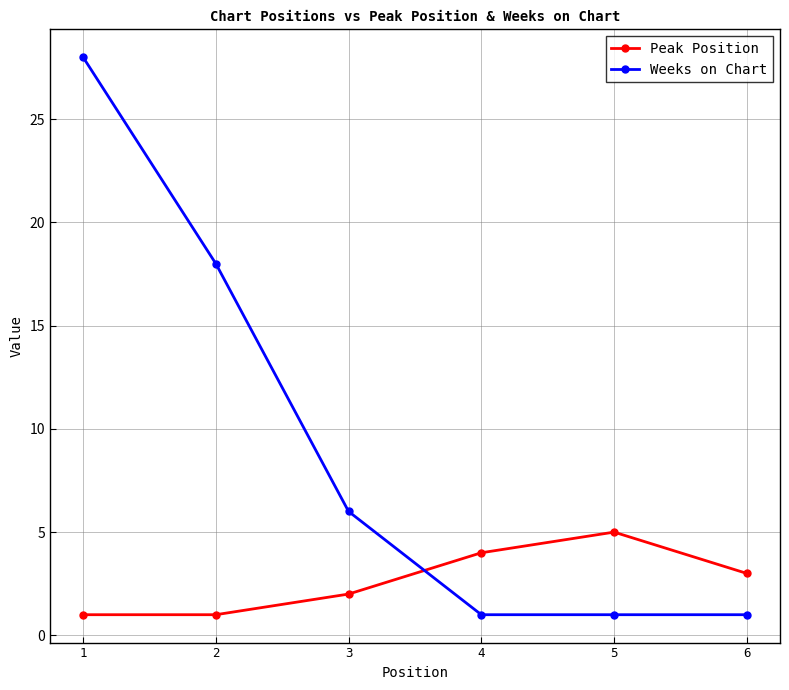

Which category has the highest value in the Peak Position series?

5